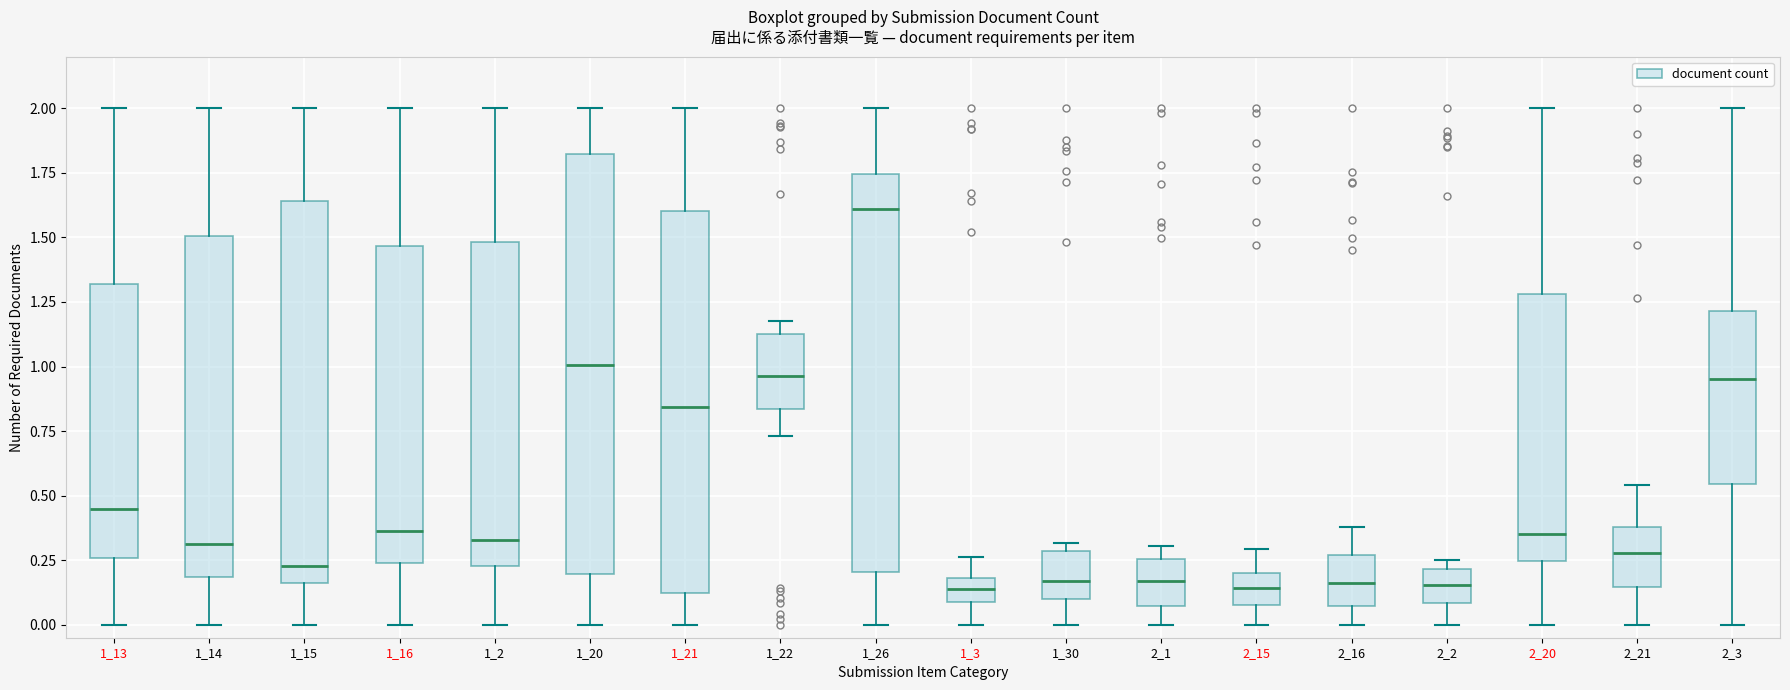

Which box is the tallest, from its lower edge to its upper edge?

1_20